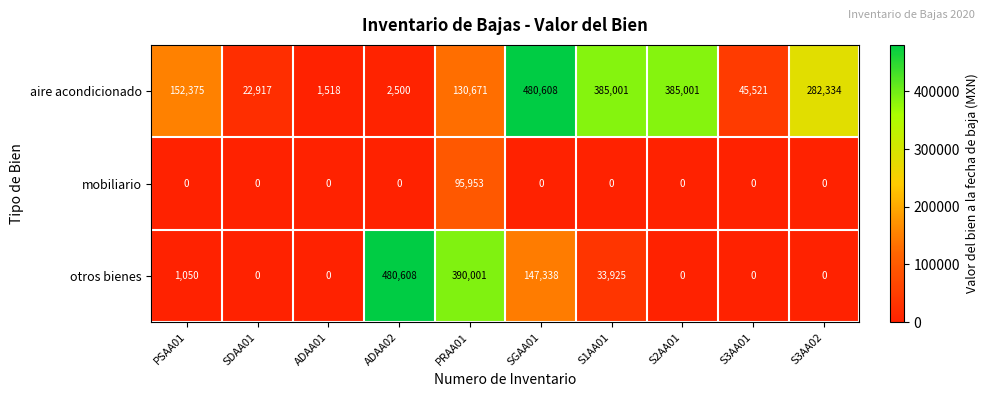

Reading right to left, extract all data points from this chart.

aire acondicionado: S3AA02=282334	S3AA01=45521	S2AA01=385001	S1AA01=385001	SGAA01=480608	PRAA01=130671	ADAA02=2500	ADAA01=1518	SDAA01=22917	PSAA01=152375
mobiliario: S3AA02=0	S3AA01=0	S2AA01=0	S1AA01=0	SGAA01=0	PRAA01=95953	ADAA02=0	ADAA01=0	SDAA01=0	PSAA01=0
otros bienes: S3AA02=0	S3AA01=0	S2AA01=0	S1AA01=33925	SGAA01=147338	PRAA01=390001	ADAA02=480608	ADAA01=0	SDAA01=0	PSAA01=1050